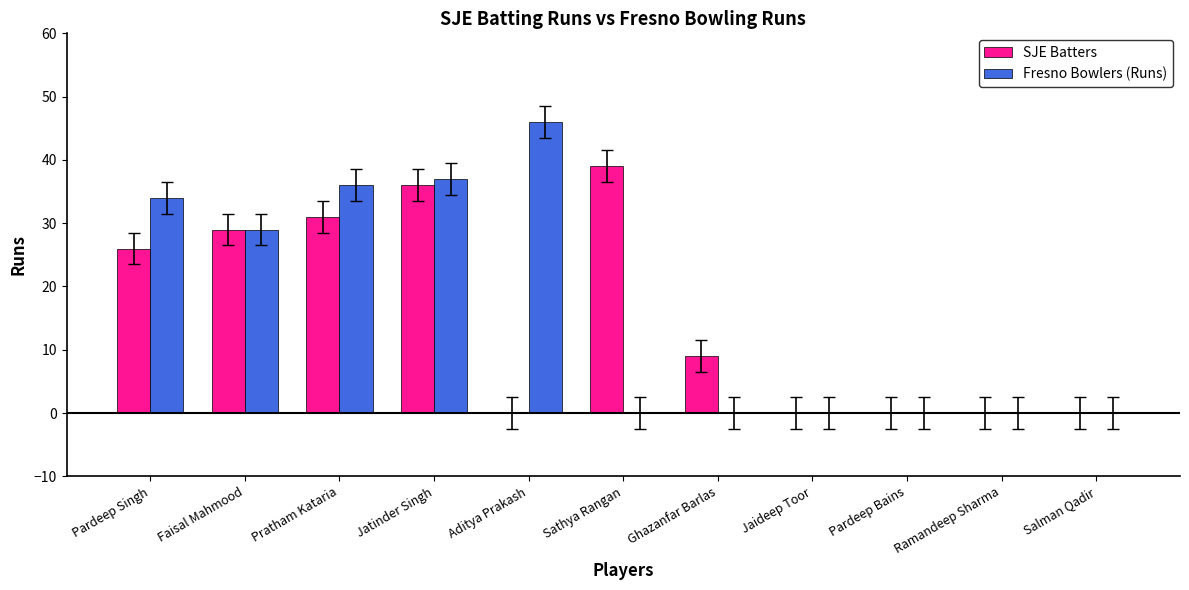

Between Pardeep Singh and Aditya Prakash, which series saw the biggest shift?

SJE Batters